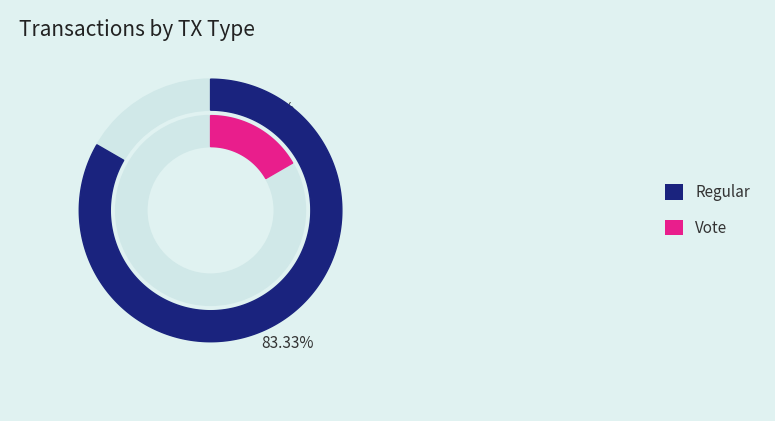

Which slice is the smallest?

Vote